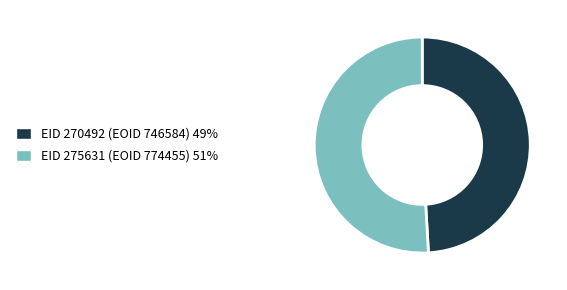

Which category accounts for the majority?

EID 275631 (EOID 774455)